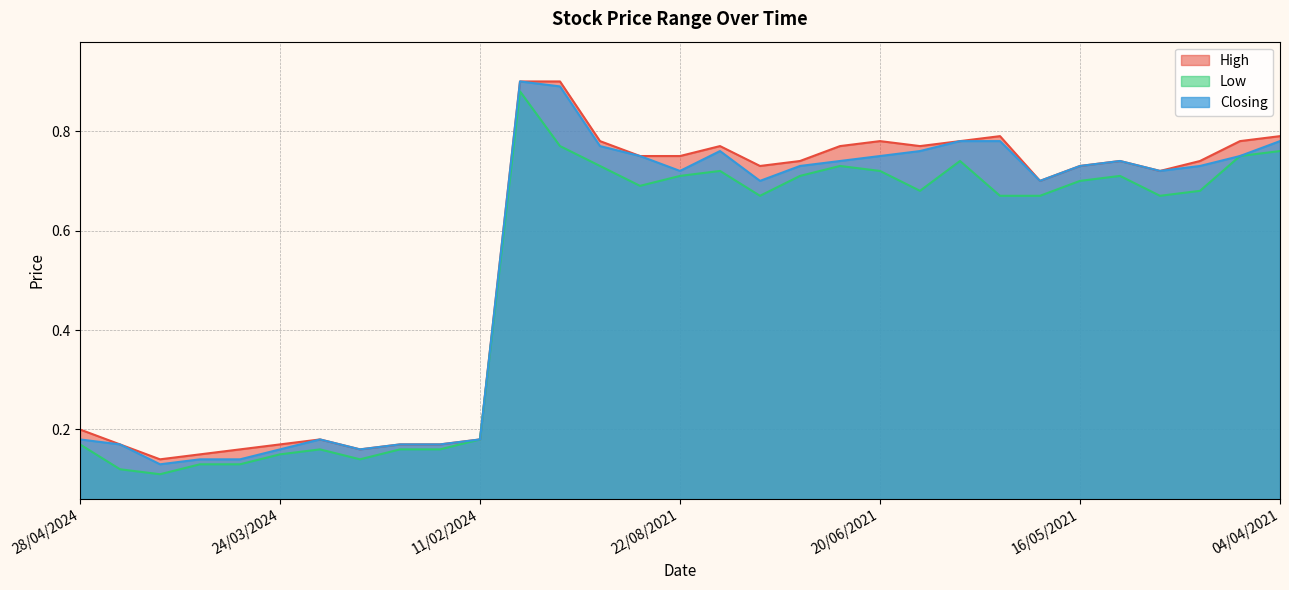

What is the average value of the Closing series?

0.5